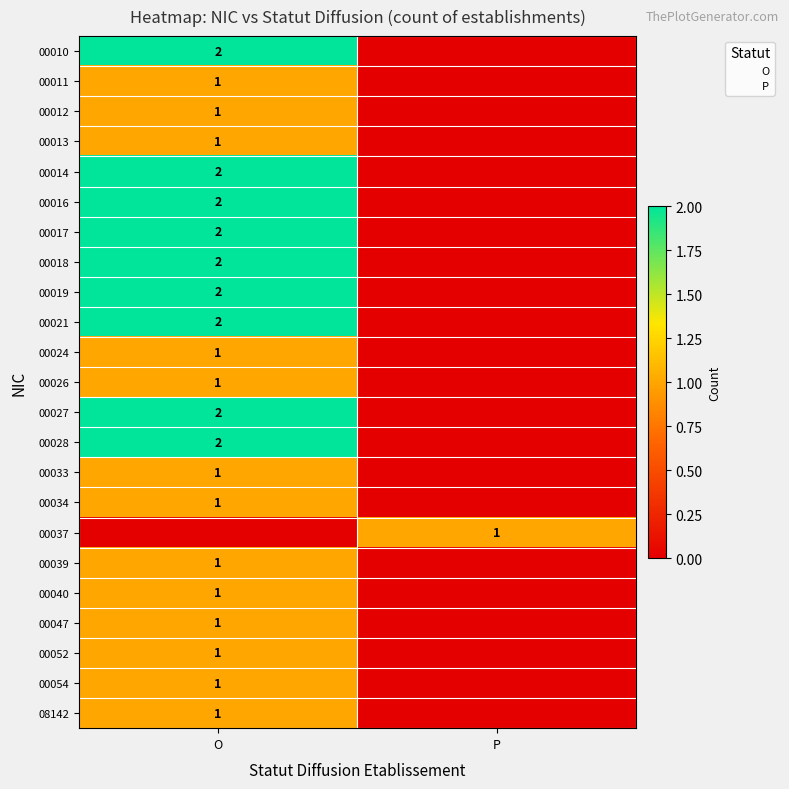

True or false: 00024 has a value of 0 at O.

False